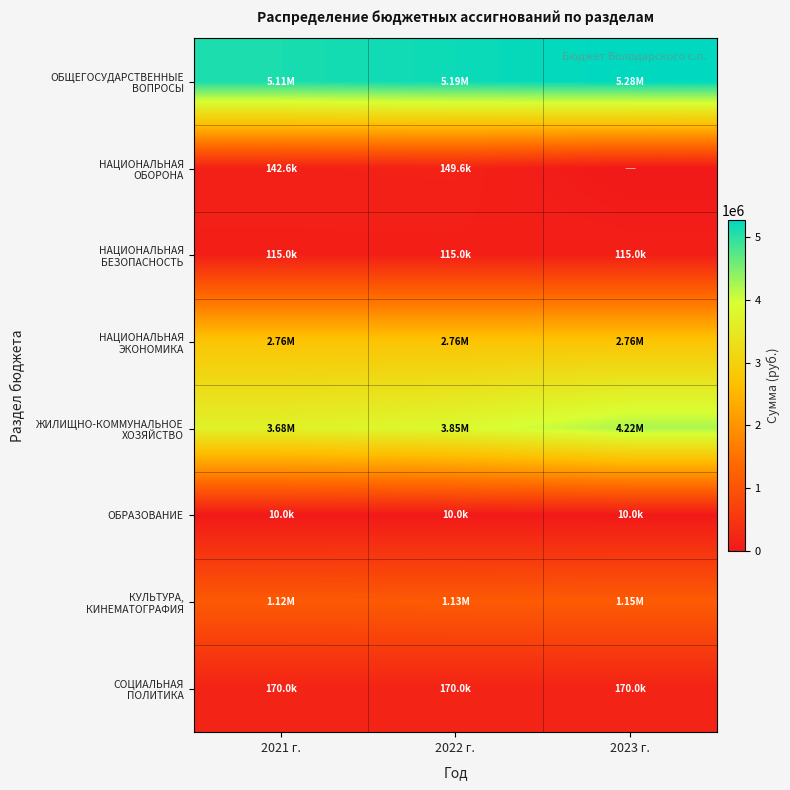

Which label corresponds to the largest value in the chart?

2023 г.